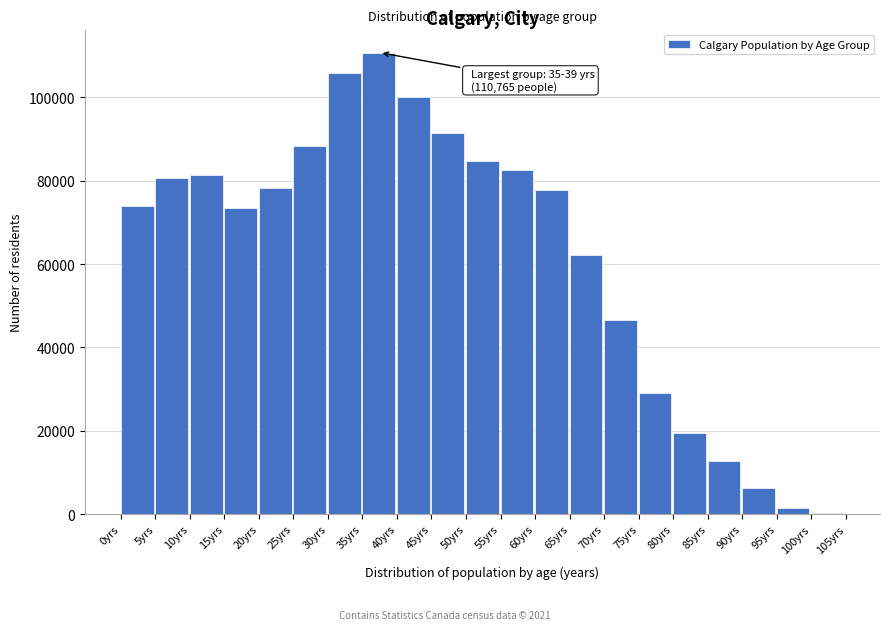

At which label is the value closest to 55480?

65yrs